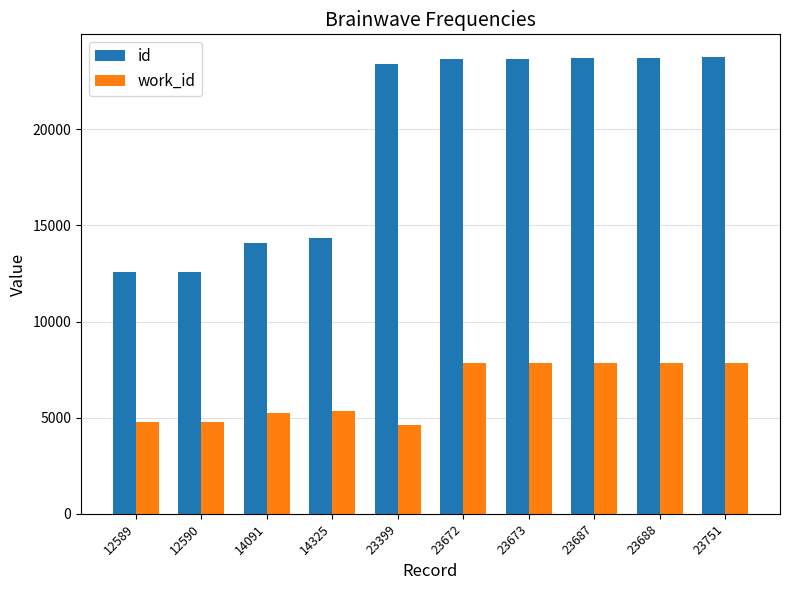

Which series has the largest total across all categories?

id